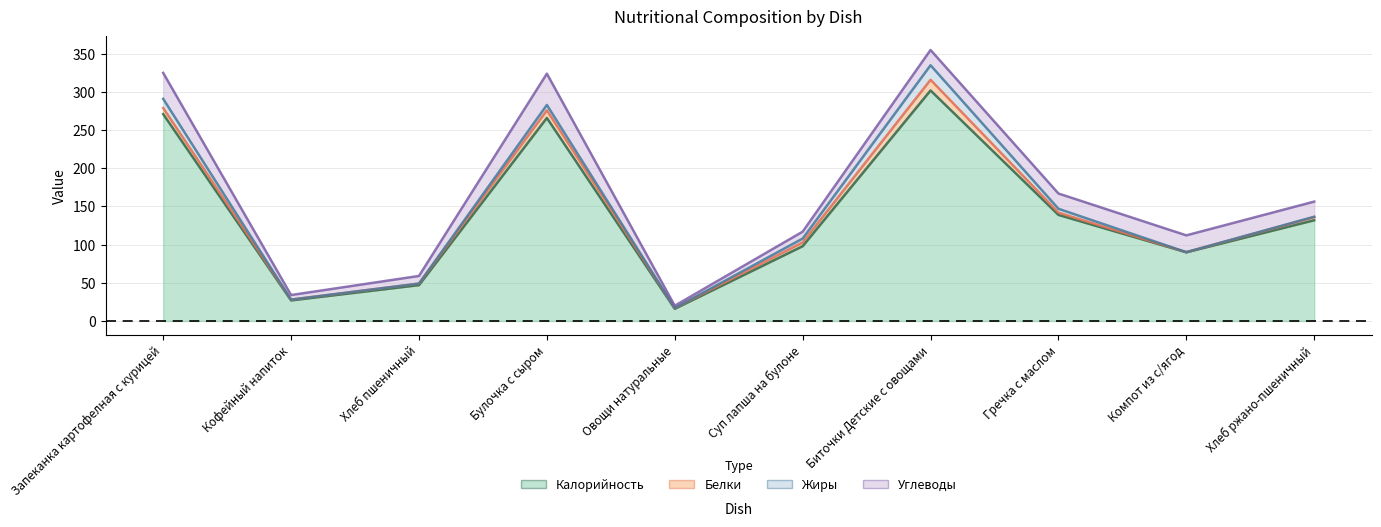

True or false: Углеводы has a value of 10.0 at Хлеб пшеничный.

True